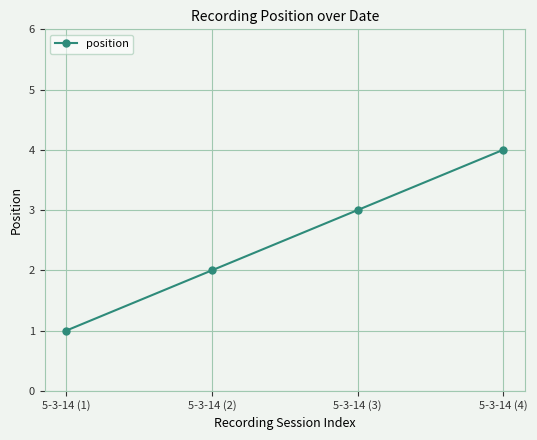

At which category does the chart reach its peak across all series?

5-3-14 (4)